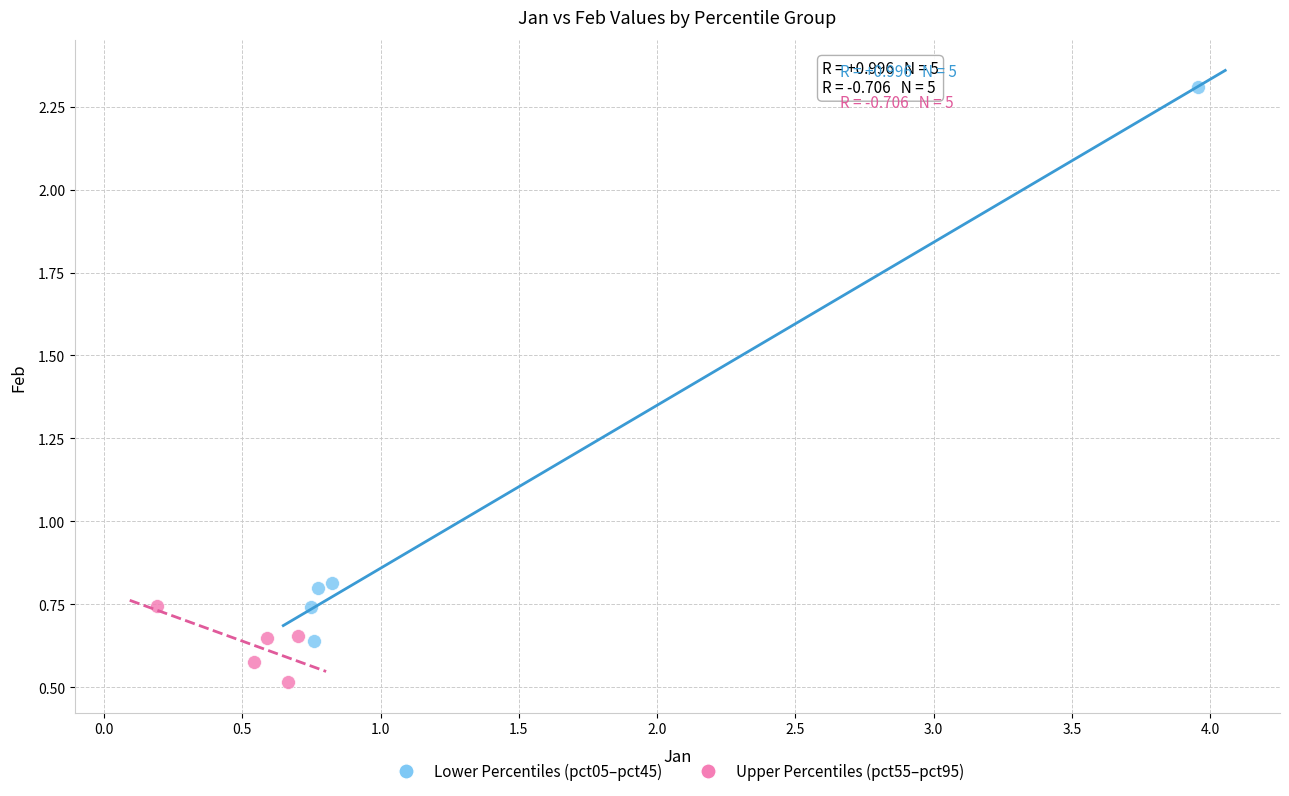

Which series reaches the minimum Y coordinate?

Upper Percentiles (pct55–pct95)